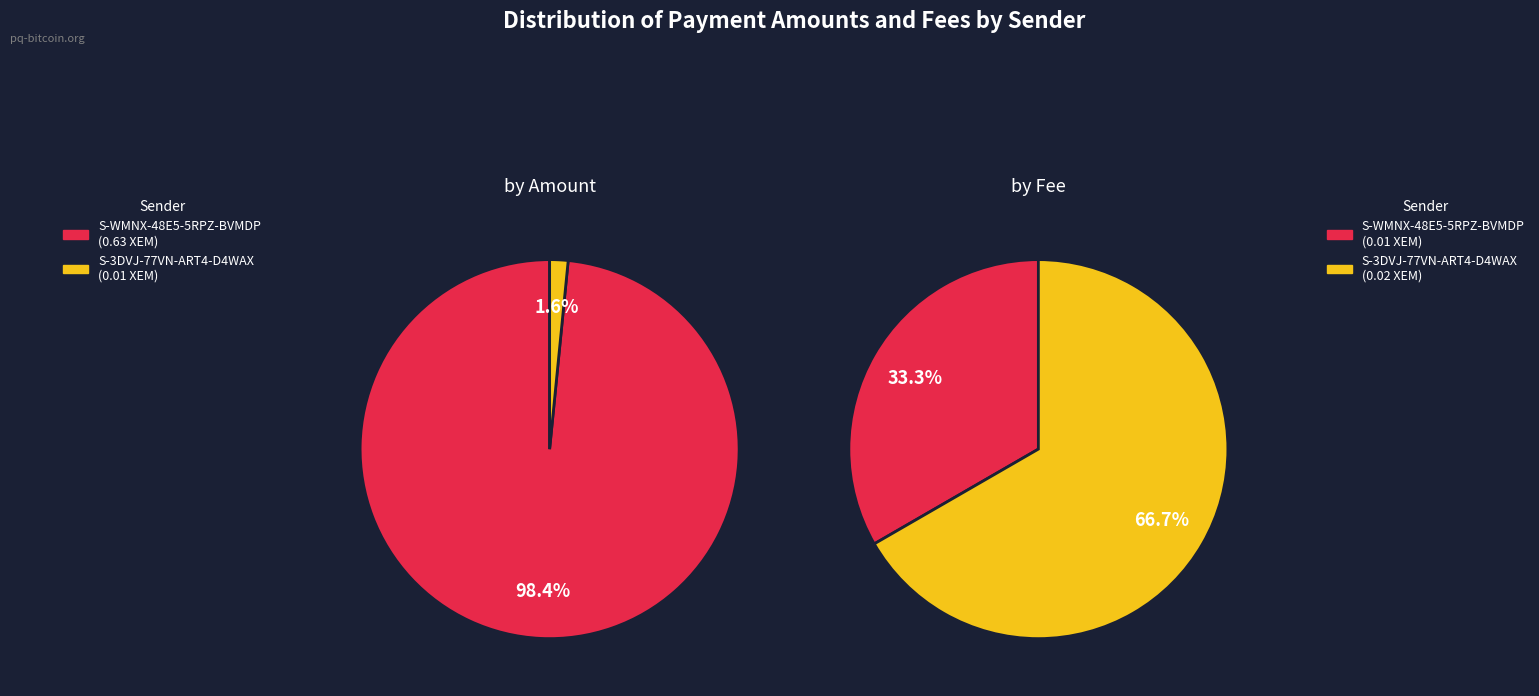

Count the number of slices in the pie.

2